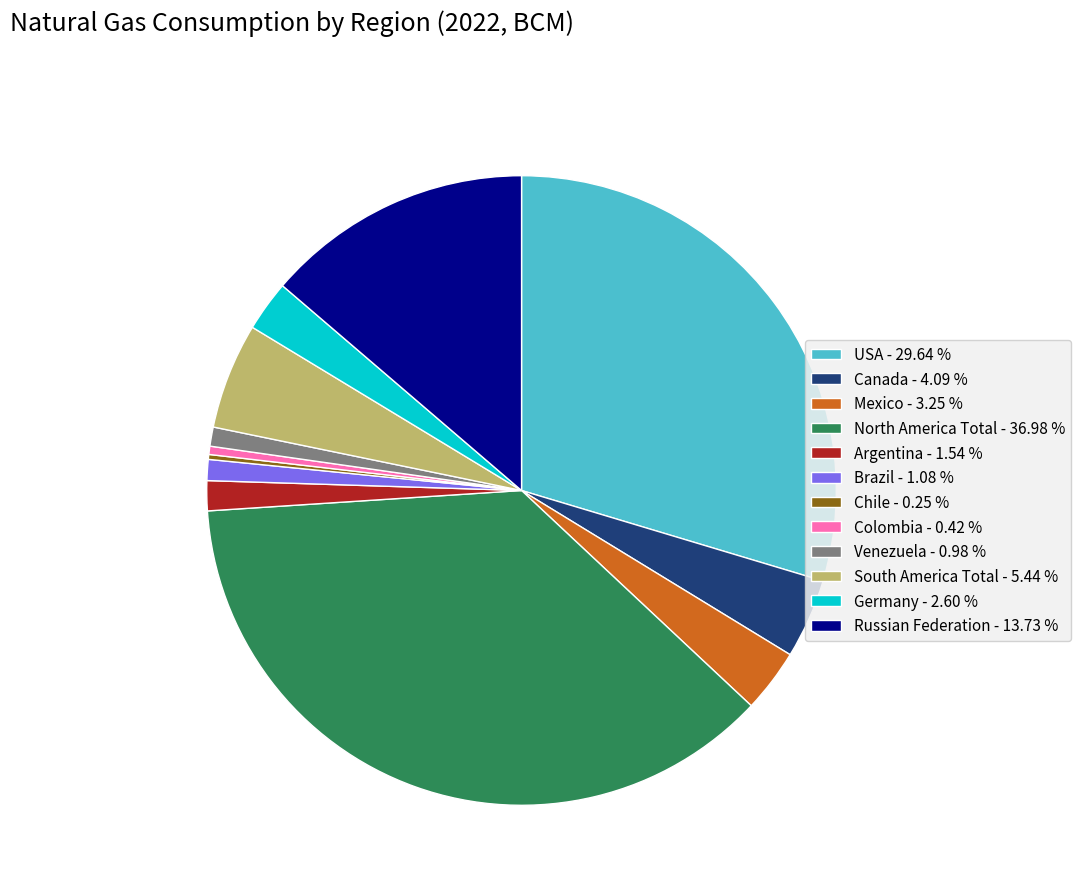

True or false: Russian Federation accounts for 14% of the total.

True